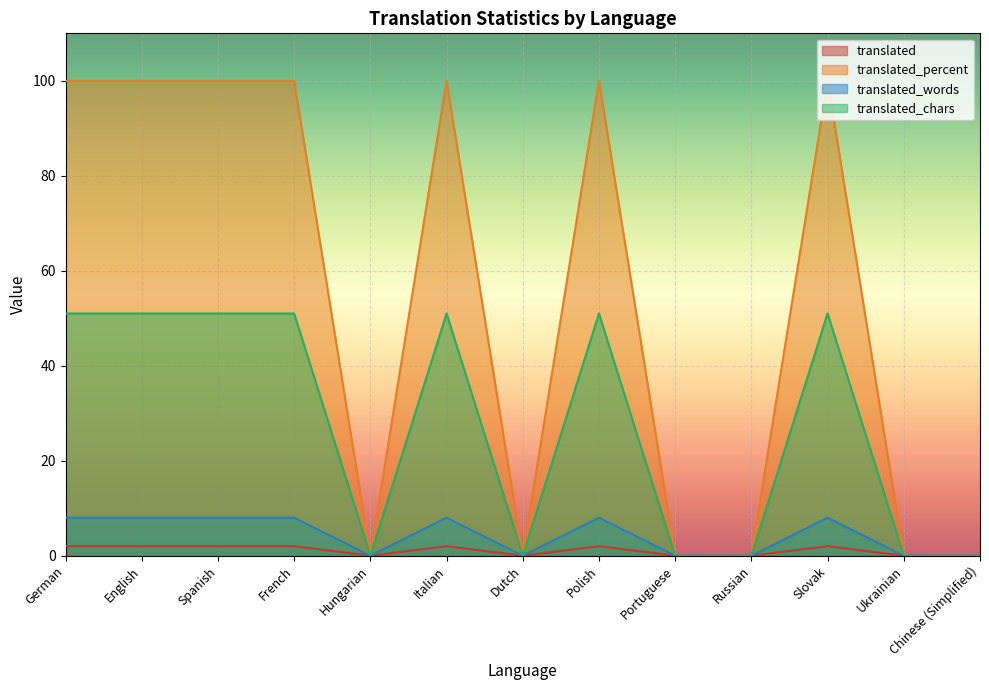

At how many categories does at least one series exceed 84?

7